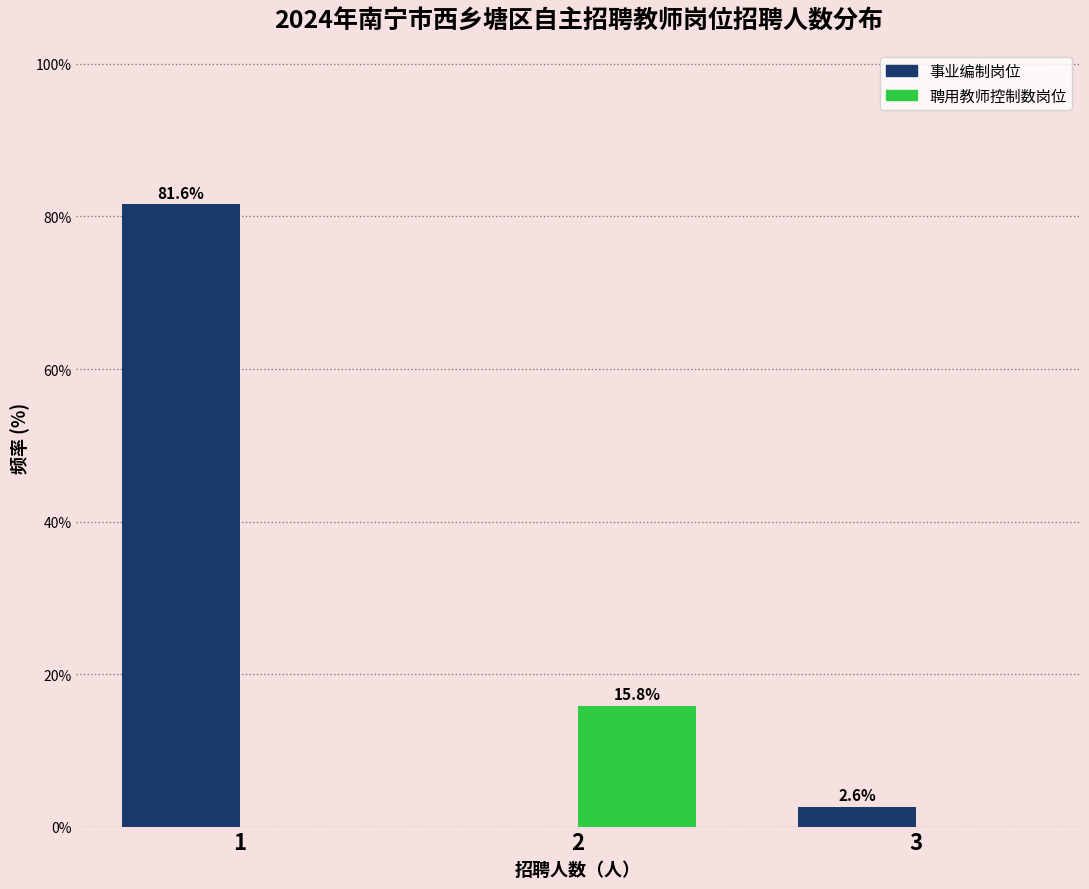

Reading left to right, what are all the values shown in this chart?

事业编制岗位: 1=81.6	2=0.0	3=2.6
聘用教师控制数岗位: 1=0.0	2=15.8	3=0.0